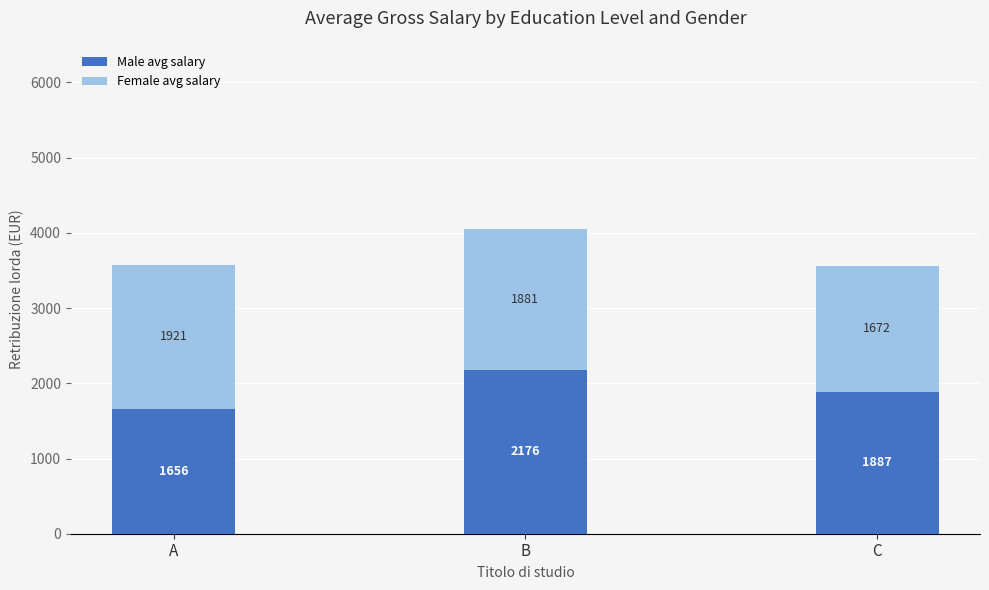

What are all the series names shown in the legend?

Male avg salary, Female avg salary